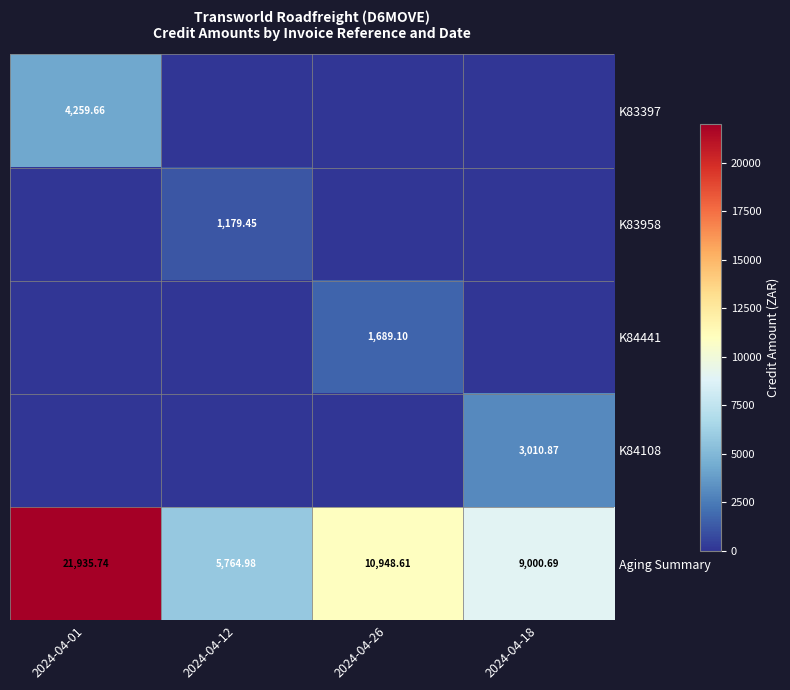

At which label does Aging Summary reach its peak?

2024-04-01